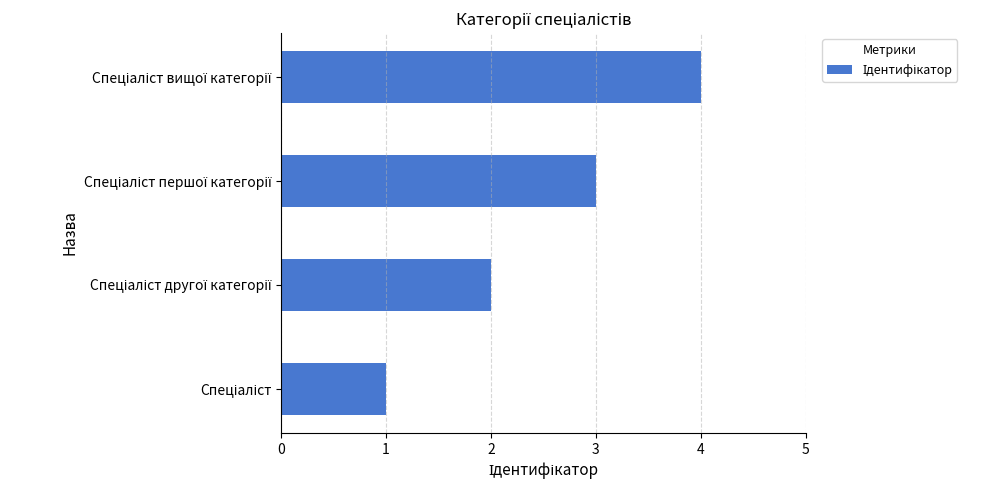

What is the difference between the maximum and minimum values?

3